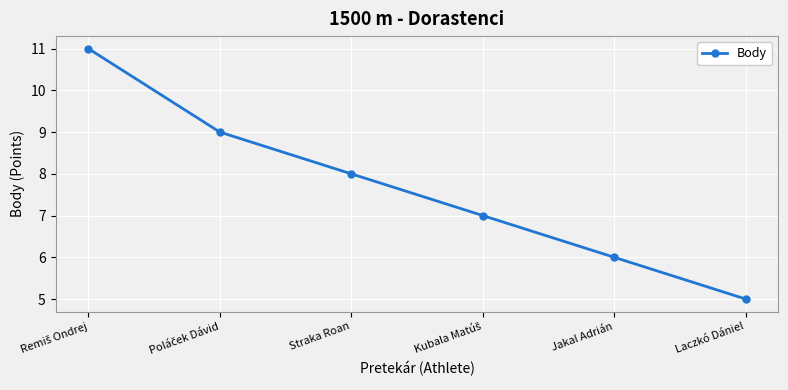

What is the sum of all values?

46